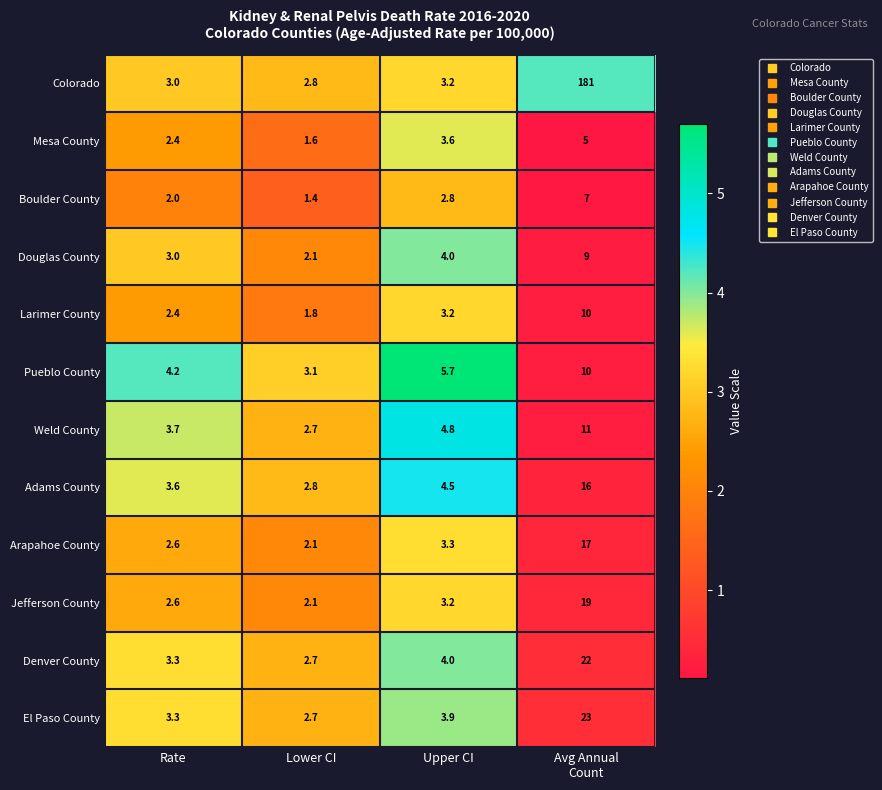

Which label corresponds to the smallest value in the chart?

Lower CI